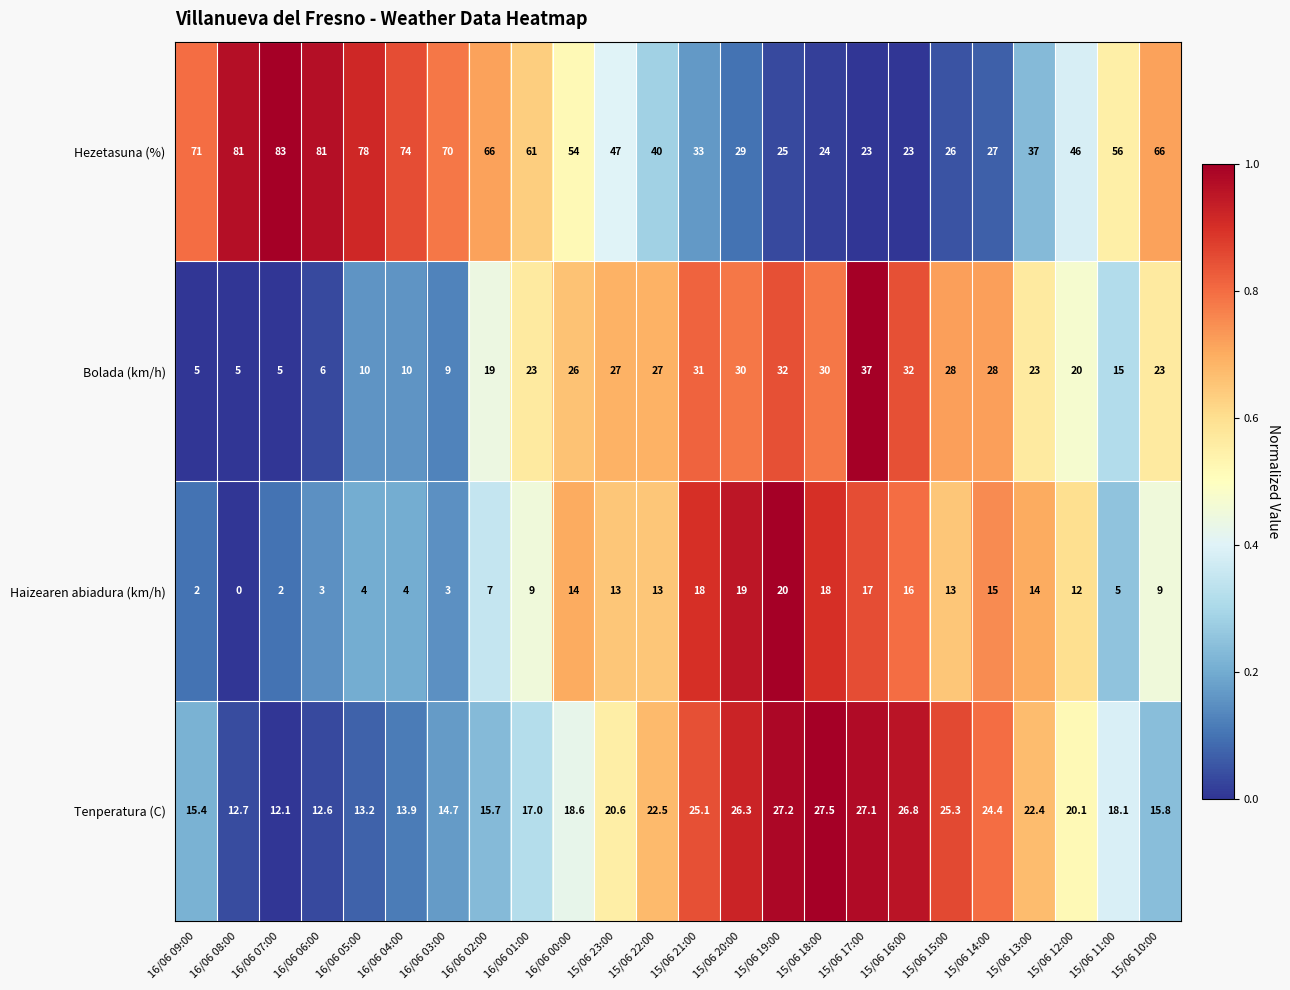

Is it true that Hezetasuna (%) equals 54.0 at 16/06 00:00?

True